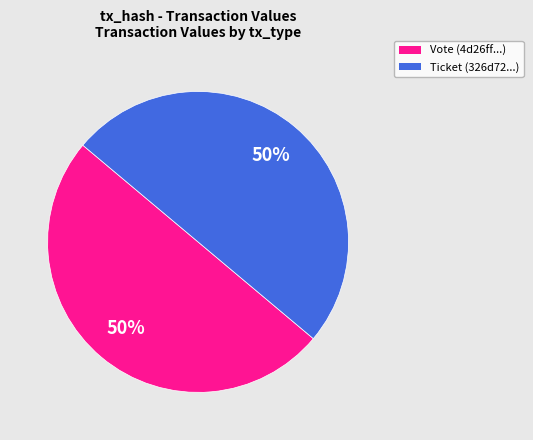

True or false: Vote accounts for 50% of the total.

True